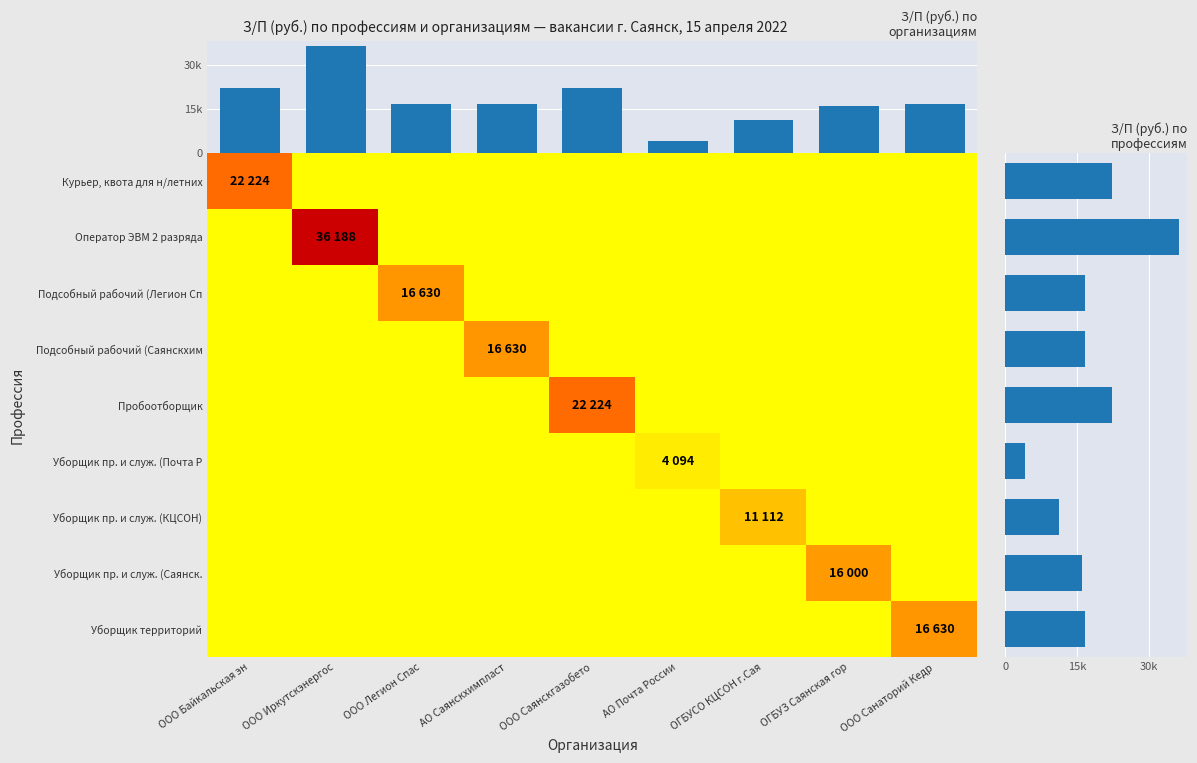

At how many categories does at least one series exceed 13325?

7